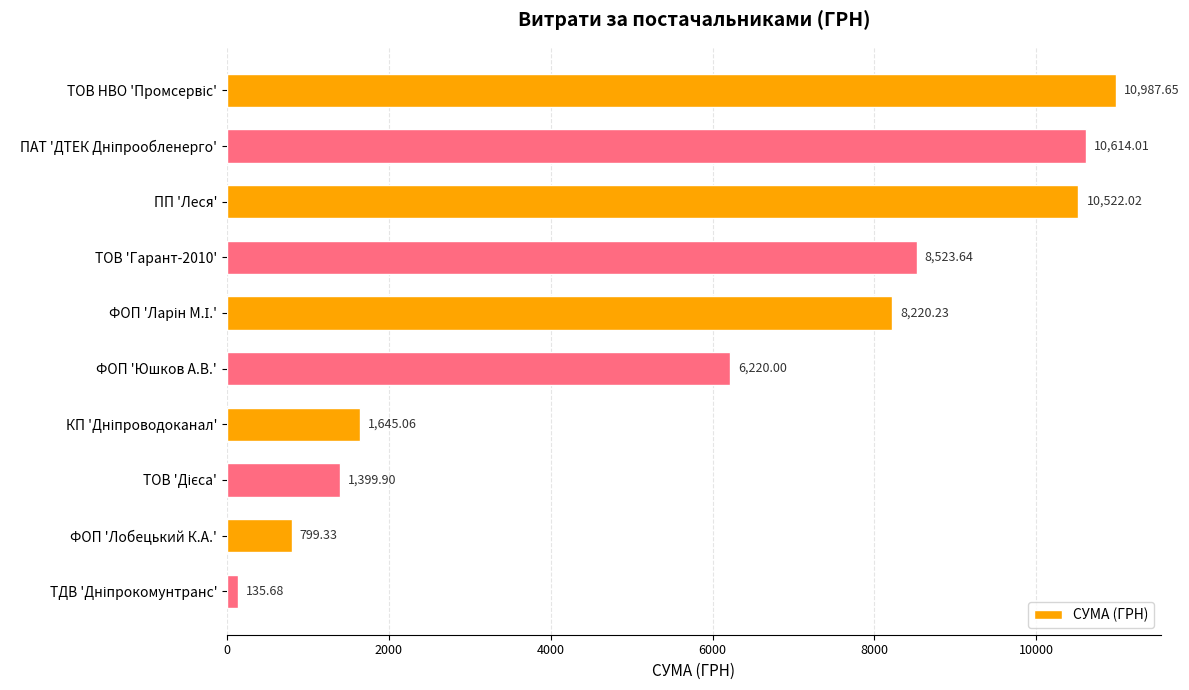

How many values are below 8220?

5